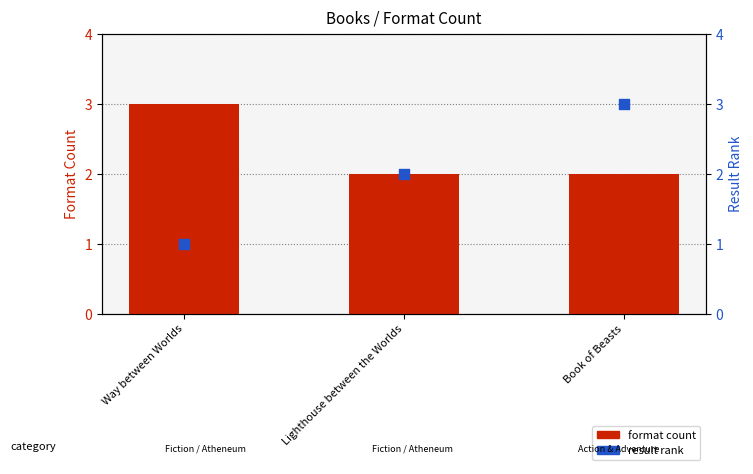

Which series contains the lowest Y value?

result rank